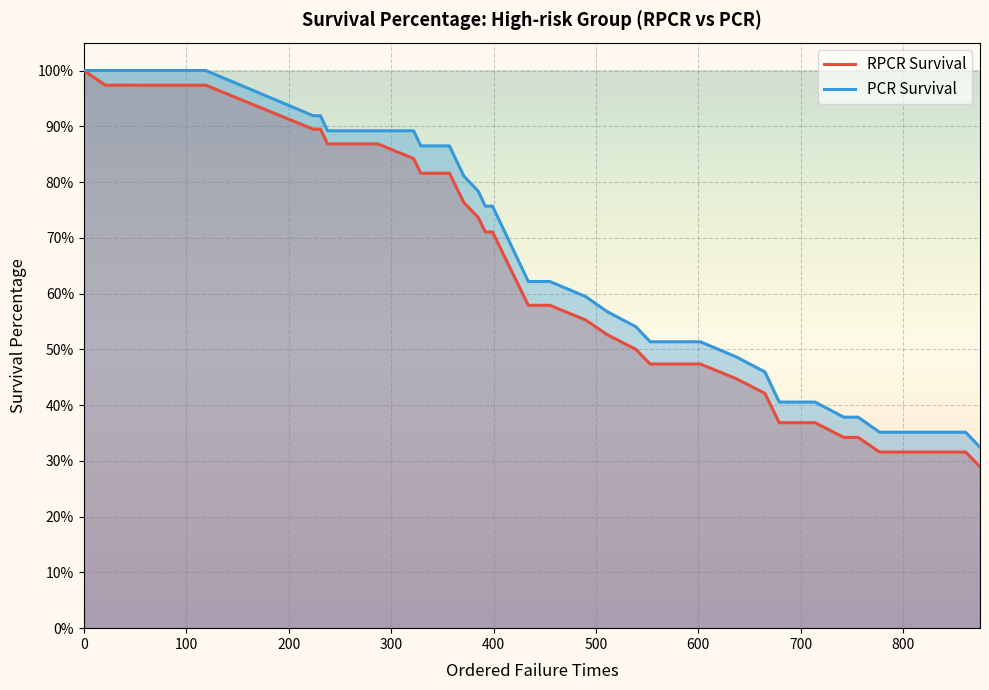

What is the value of the RPCR Survival point at the 30th from the left?

0.4